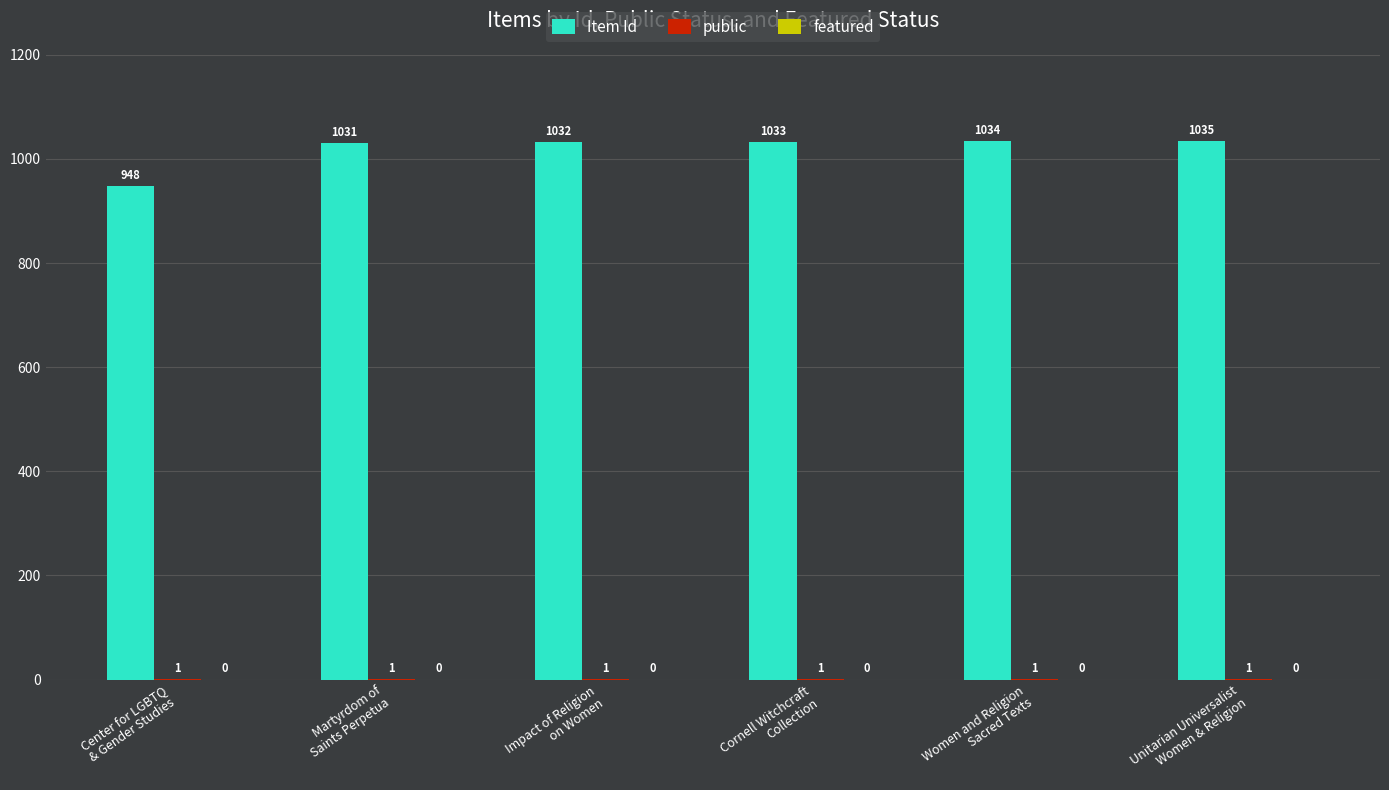

Which series has the largest total across all categories?

Item Id